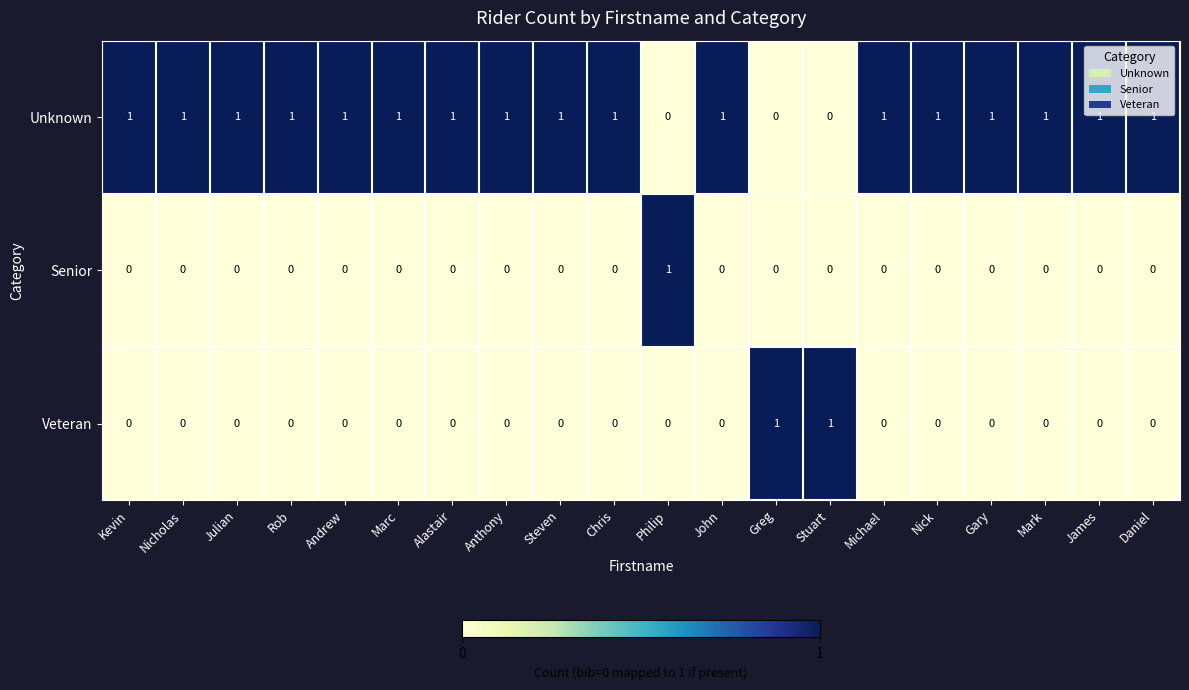

Which series has the largest total across all categories?

Unknown